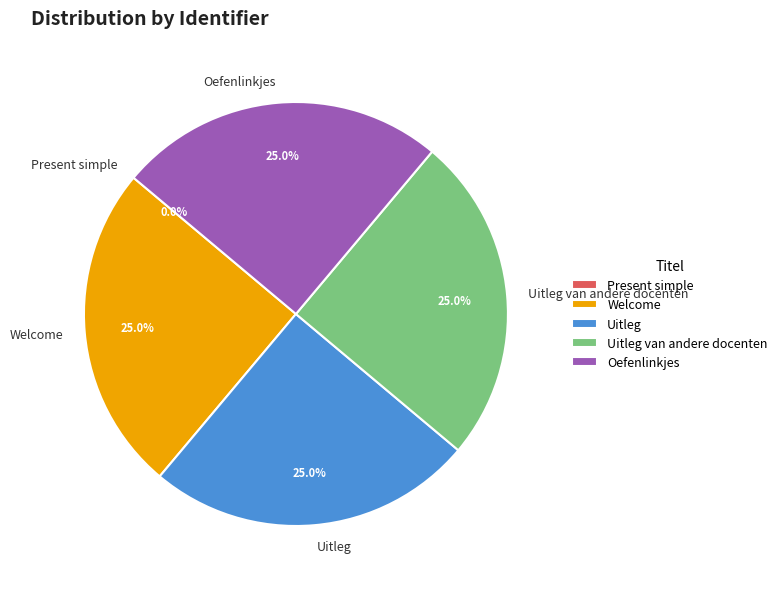

What percentage is the Uitleg van andere docenten slice, to the nearest percent?

25%